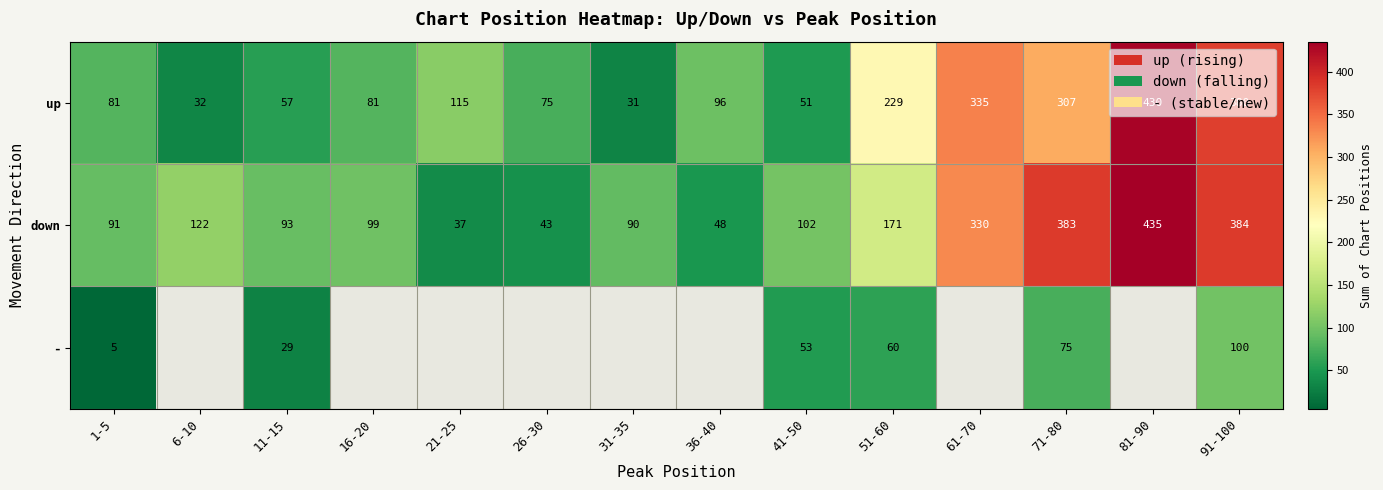

List the labels in order of down value, smallest first.

21-25, 26-30, 36-40, 31-35, 1-5, 11-15, 16-20, 41-50, 6-10, 51-60, 61-70, 71-80, 91-100, 81-90